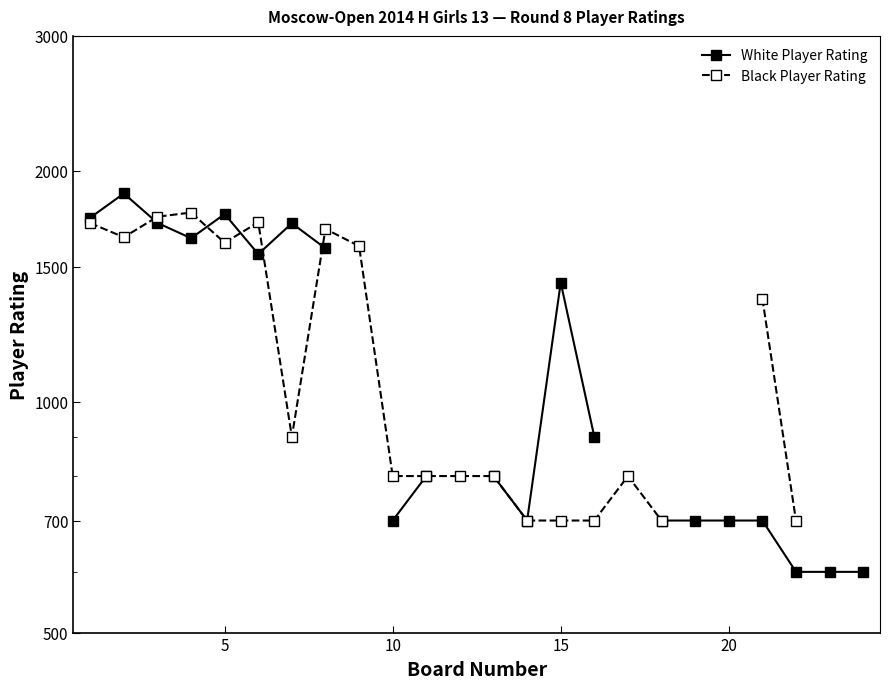

How many lines are shown in the chart?

2